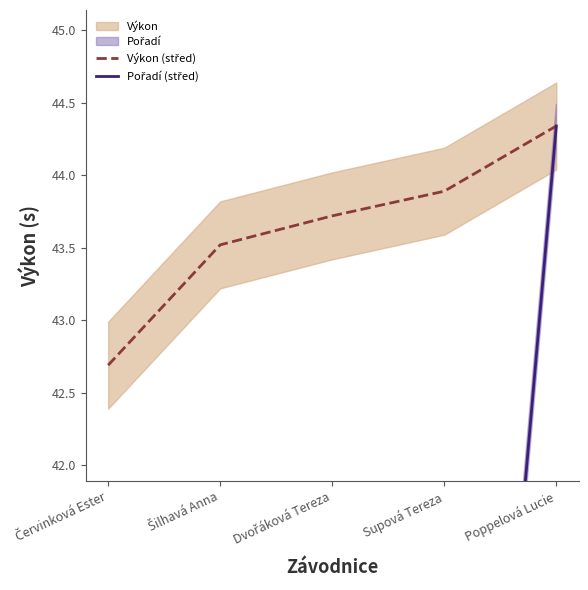

List the series in order of their overall mean, highest first.

Výkon (střed), Pořadí (střed)